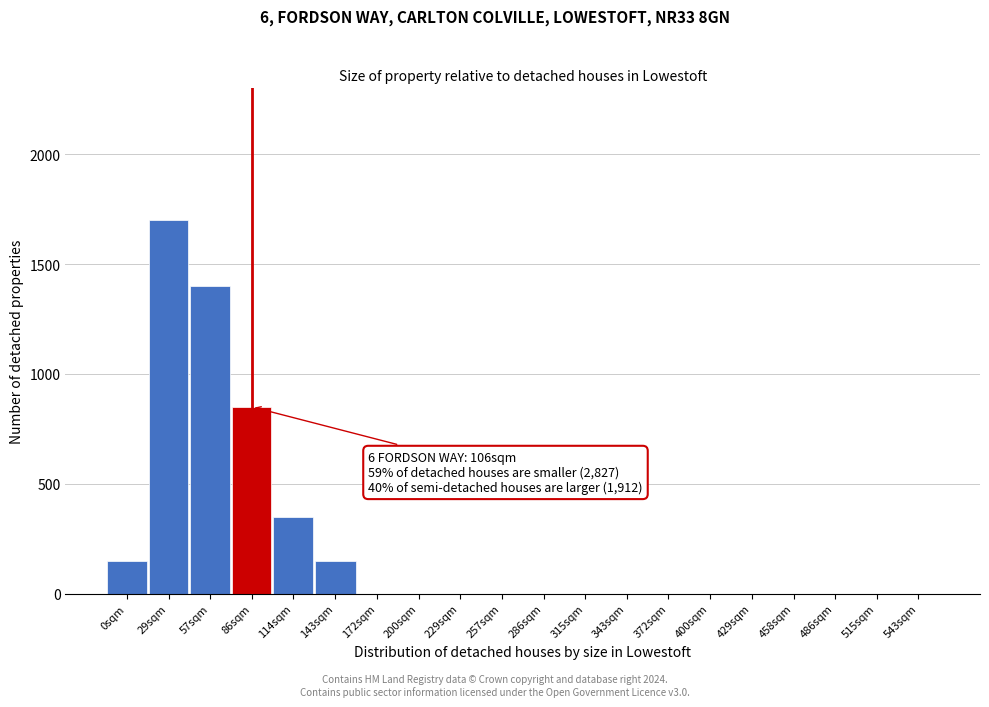

Reading left to right, what are all the values shown in this chart?

0sqm=150	29sqm=1700	57sqm=1400	86sqm=850	114sqm=350	143sqm=150	172sqm=0	200sqm=0	229sqm=0	257sqm=0	286sqm=0	315sqm=0	343sqm=0	372sqm=0	400sqm=0	429sqm=0	458sqm=0	486sqm=0	515sqm=0	543sqm=0